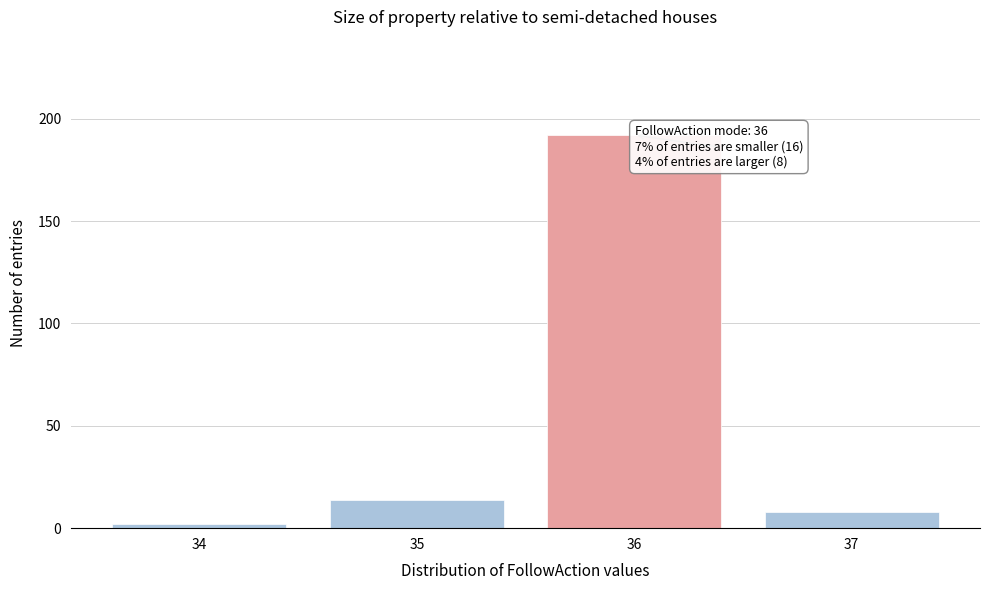

Reading right to left, transcribe all the data shown in this chart.

37=8	36=192	35=14	34=2